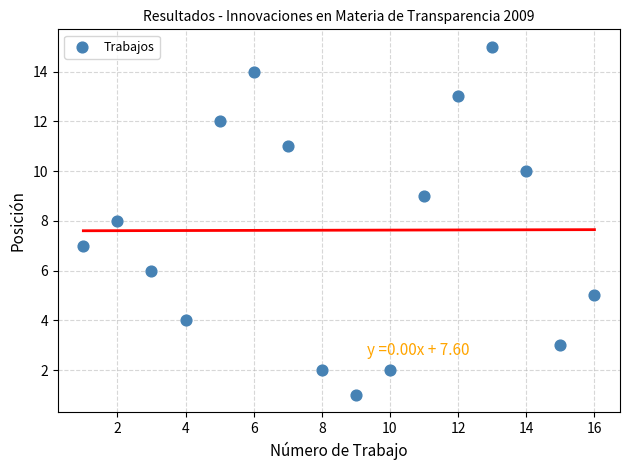

What is the range of X values (max minus min)?

15